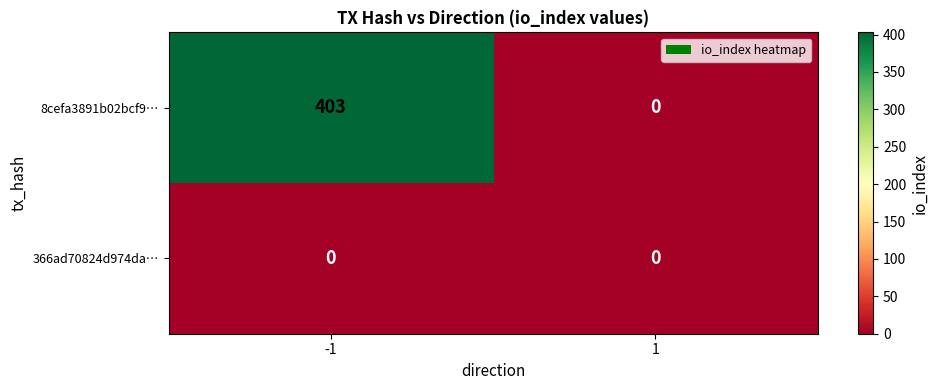

List the series in order of their overall mean, lowest first.

366ad70824d974da…, 8cefa3891b02bcf9…